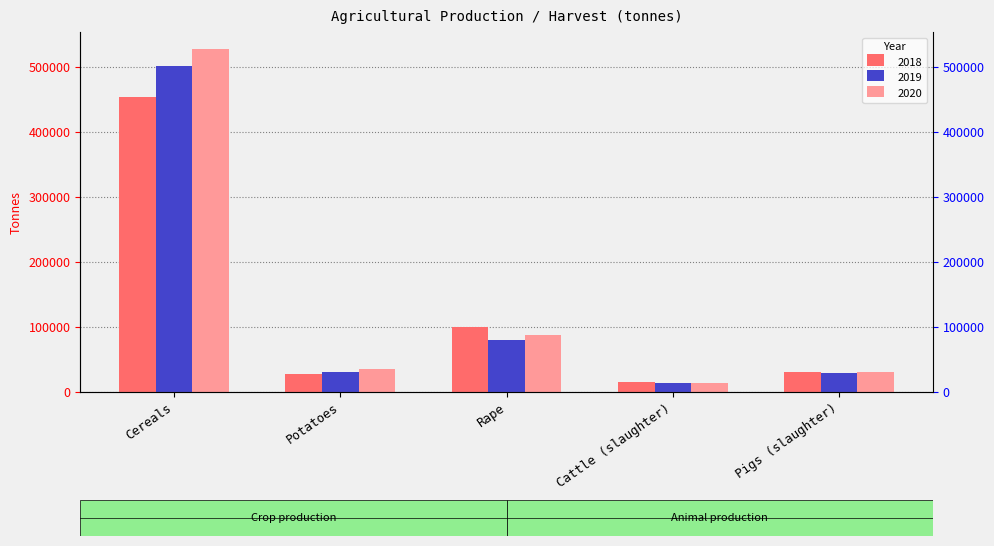

At which label does 2019 first exceed 31546?

Cereals